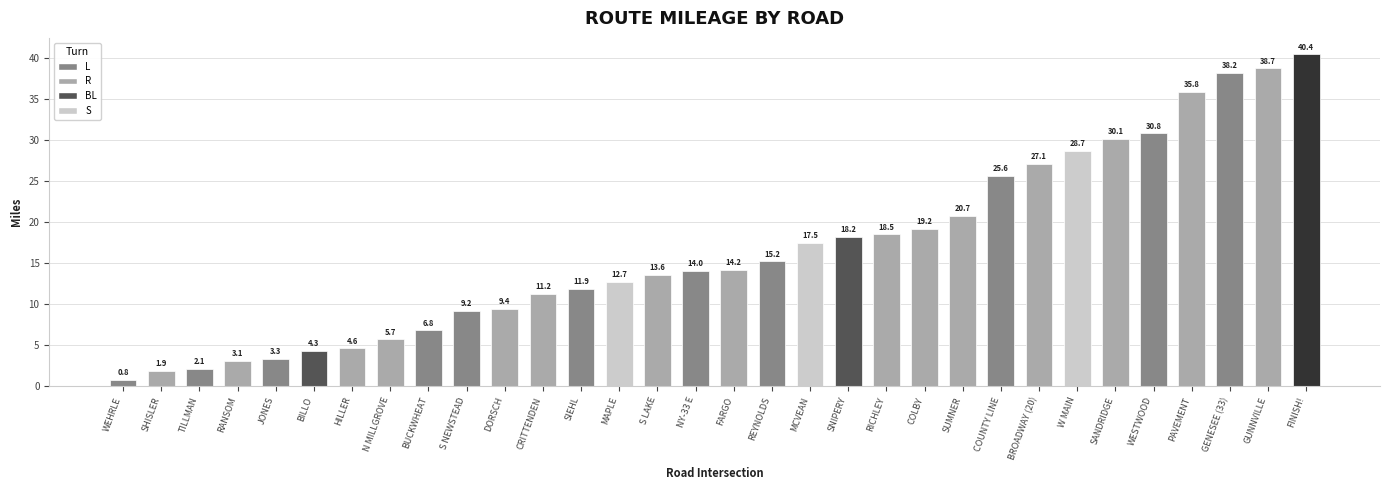

The value at SHISLER is 1.9. True or false?

True